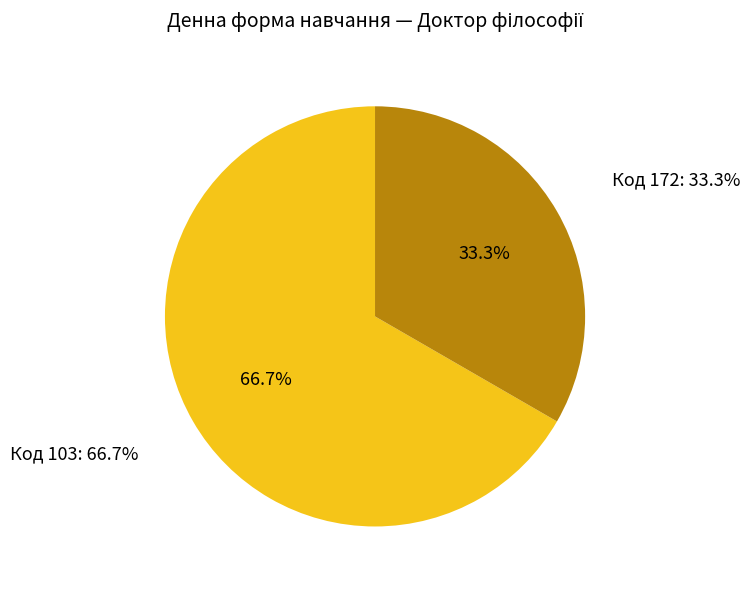

Approximately how many times larger is the value at 172 compared to 103?

0.5